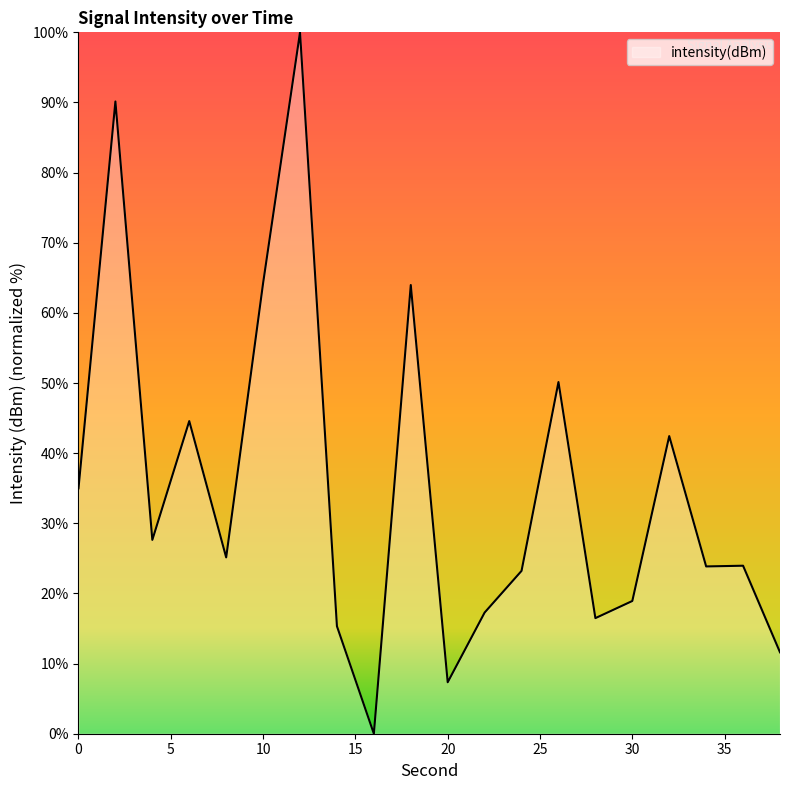

What is the greatest value displayed?

100.0